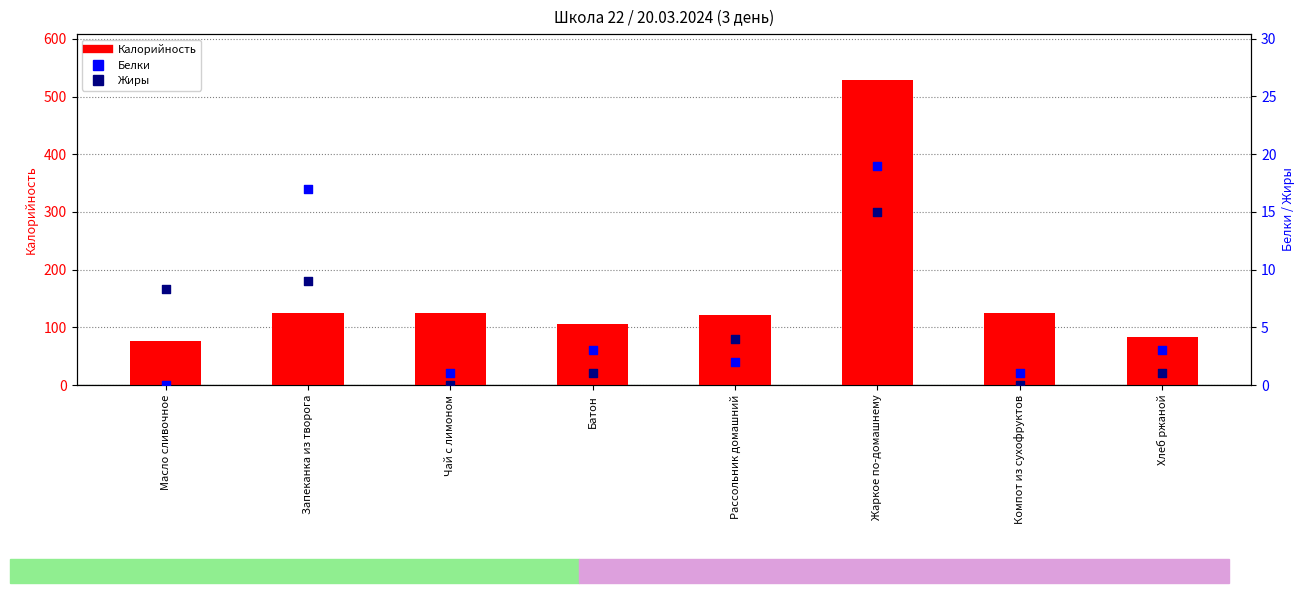

Is the value of Белки at Рассольник домашний greater than the value of Калорийность at Батон?

No